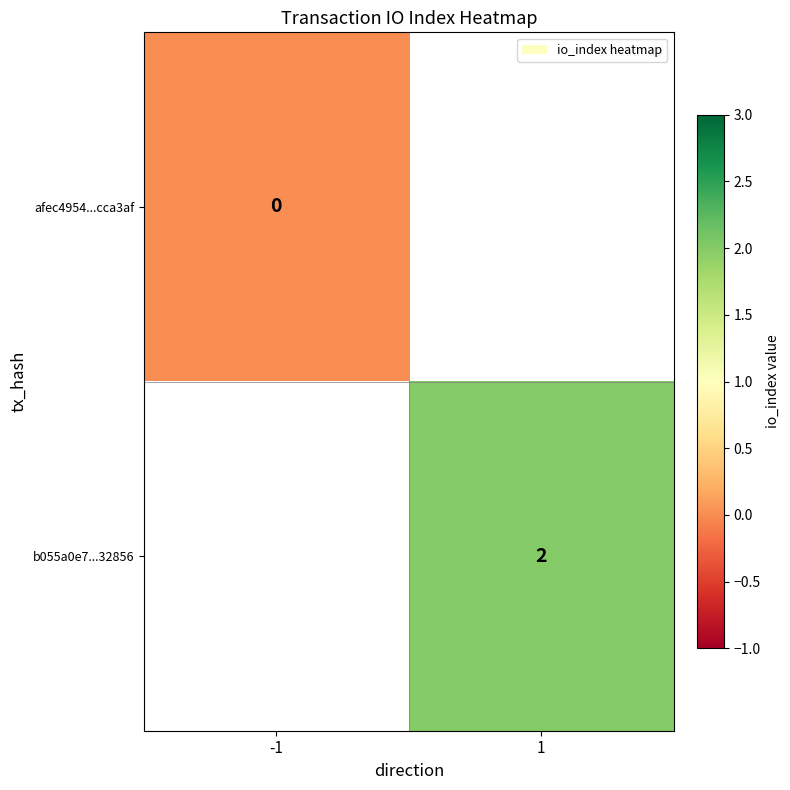

True or false: b055a0e7...32856 has a value of 2 at 1.

True